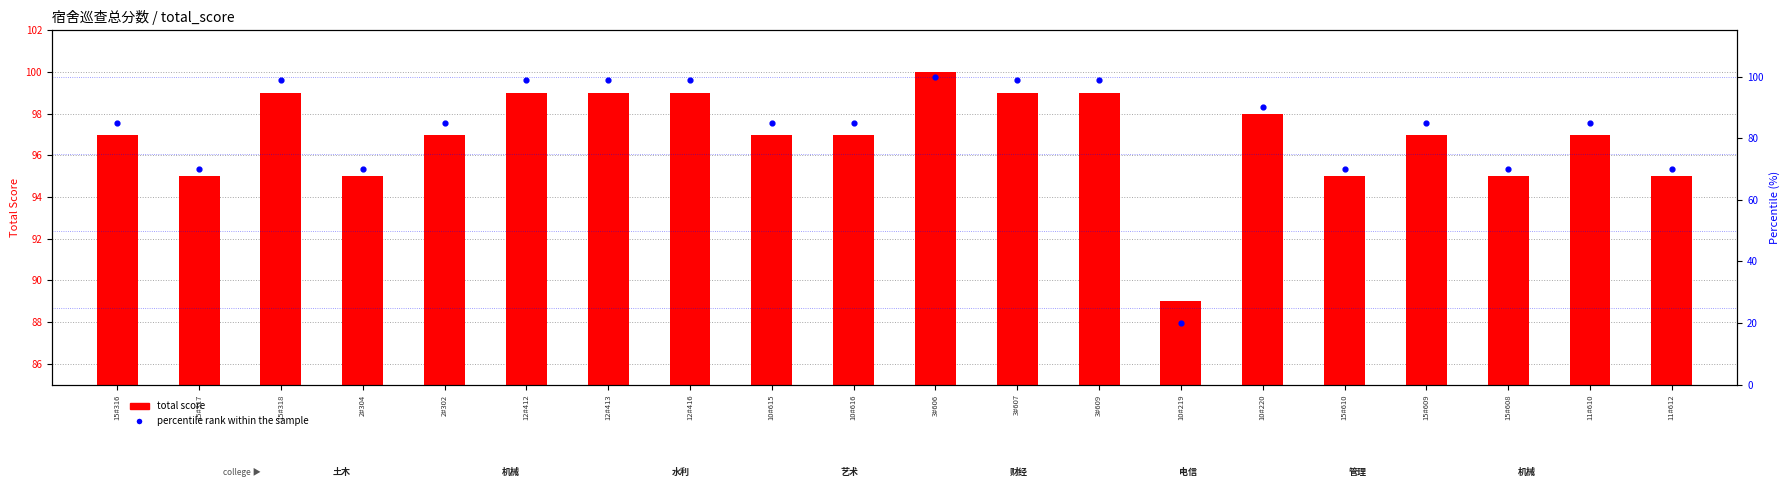

Which series reaches the maximum Y coordinate?

total score